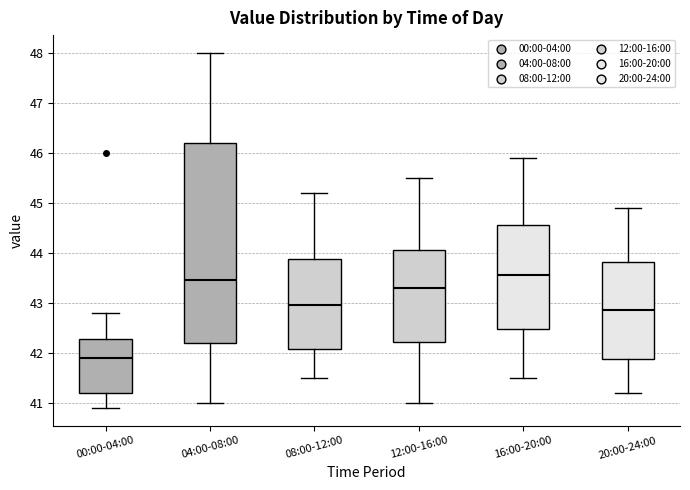

Where does the lower whisker of the box for 08:00-12:00 end on the y-axis? The values are not printed on the chart, so give them approximately, as read against the axis.

41.5